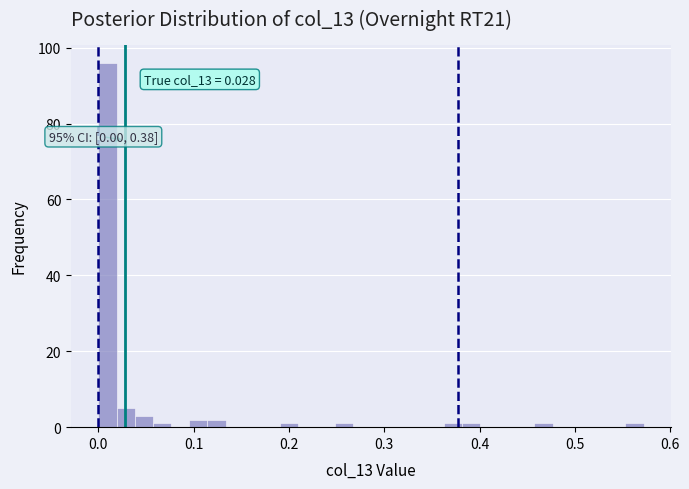

Around what value on the x-axis is the tallest bar? Give the approximate position of its centre, as read against the axis.

0.01